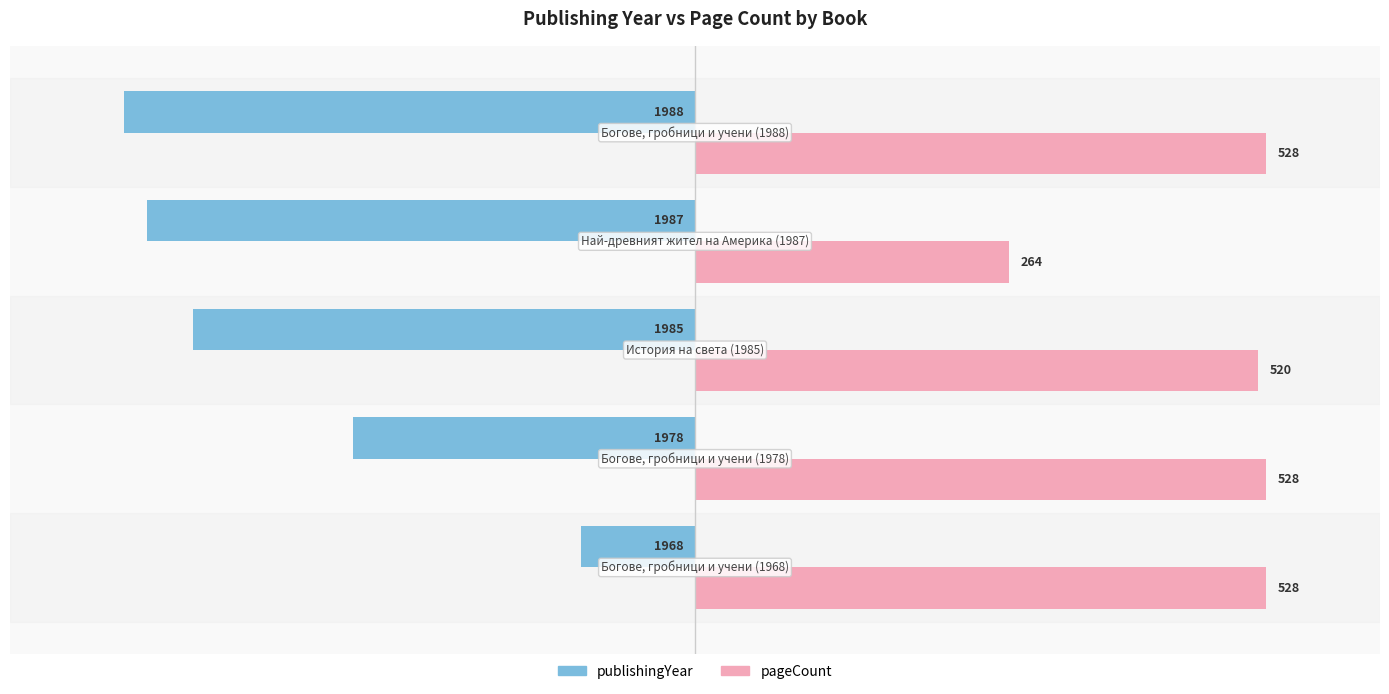

What are all the series names shown in the legend?

publishingYear, pageCount